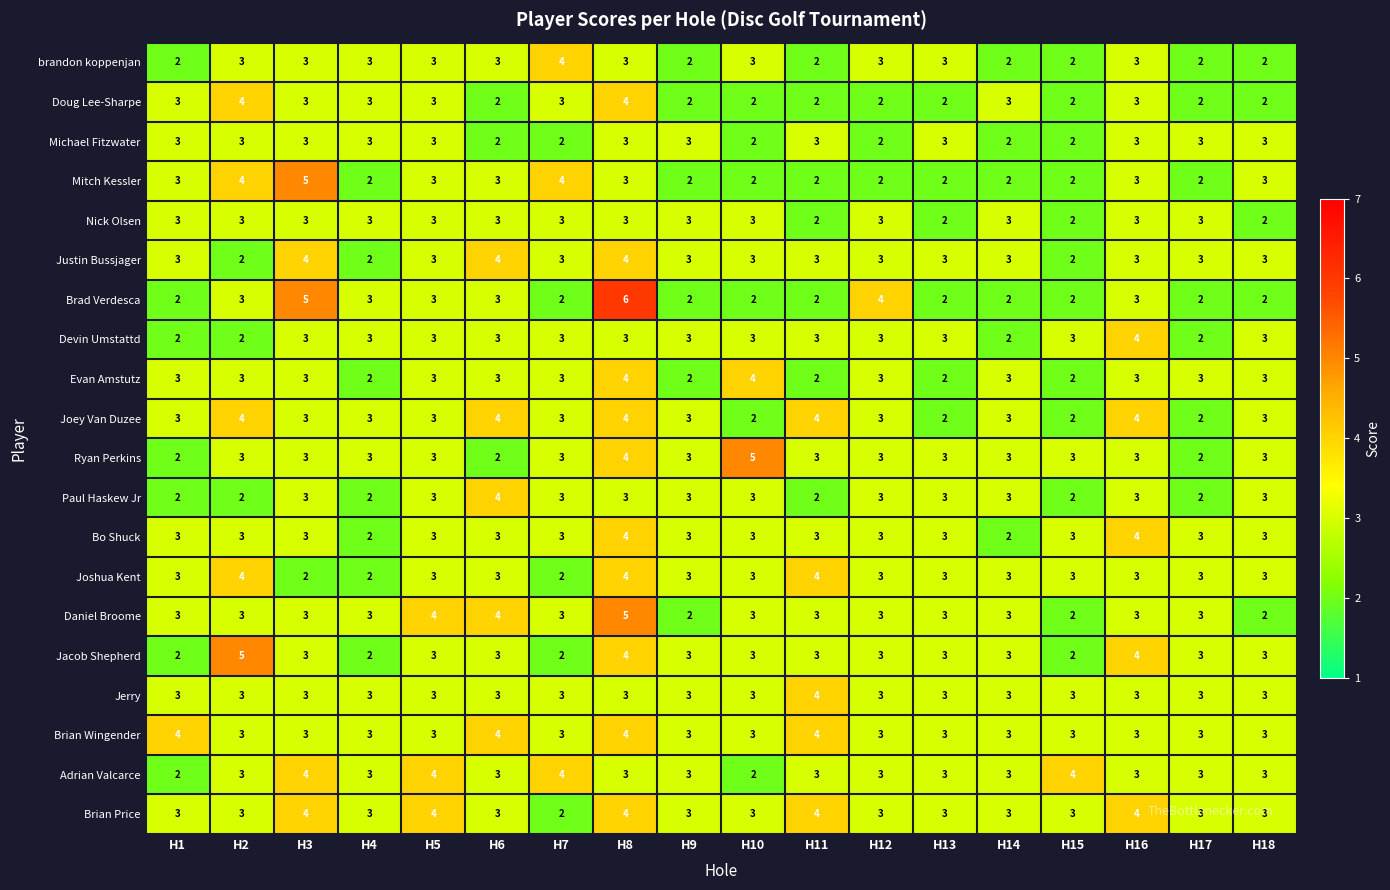

What value does the Evan Amstutz series have at H7?

3